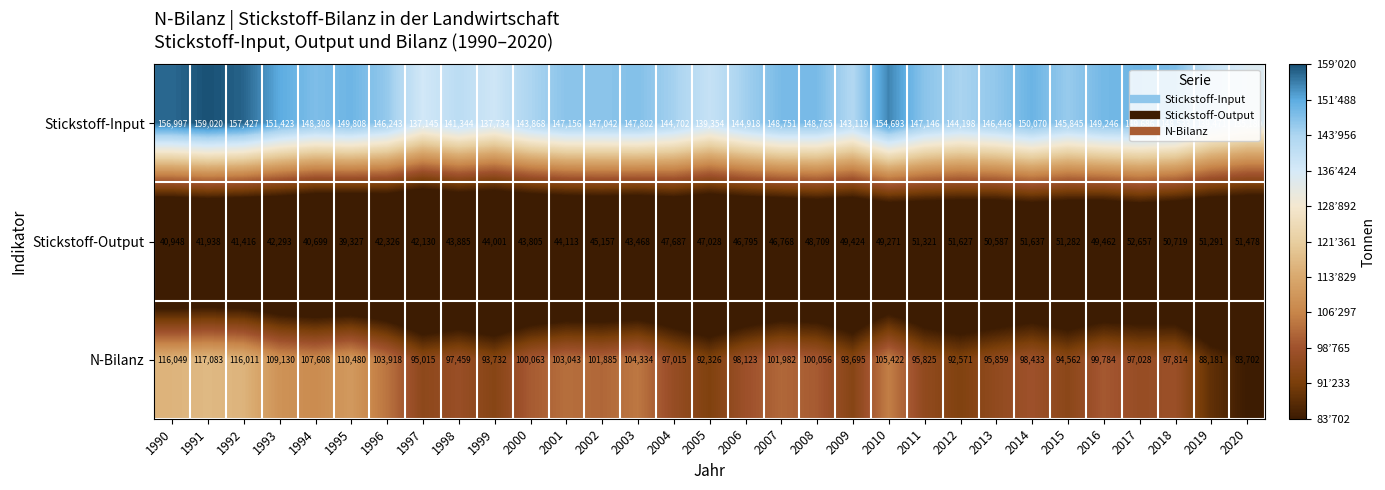

Which series has the widest spread of values?

N-Bilanz